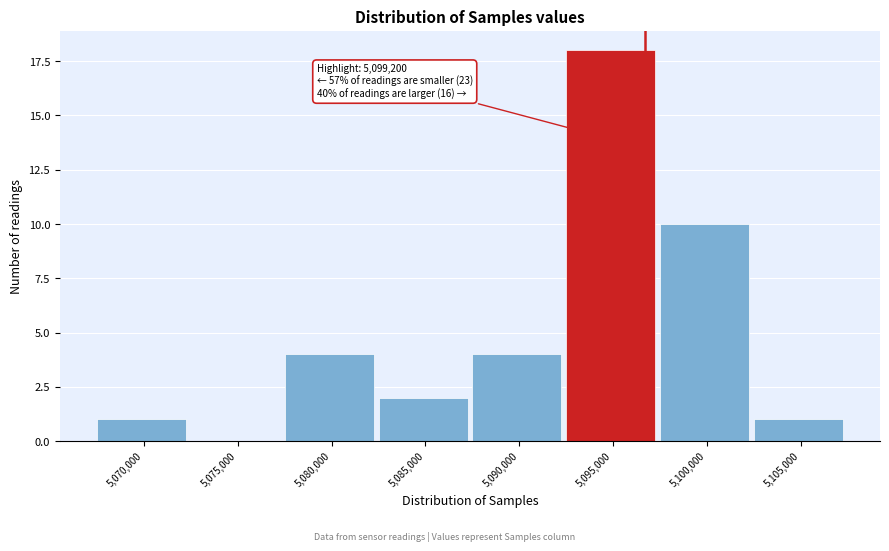

Reading left to right, what are all the values shown in this chart?

5,070,000=1	5,075,000=0	5,080,000=4	5,085,000=2	5,090,000=4	5,095,000=18	5,100,000=10	5,105,000=1